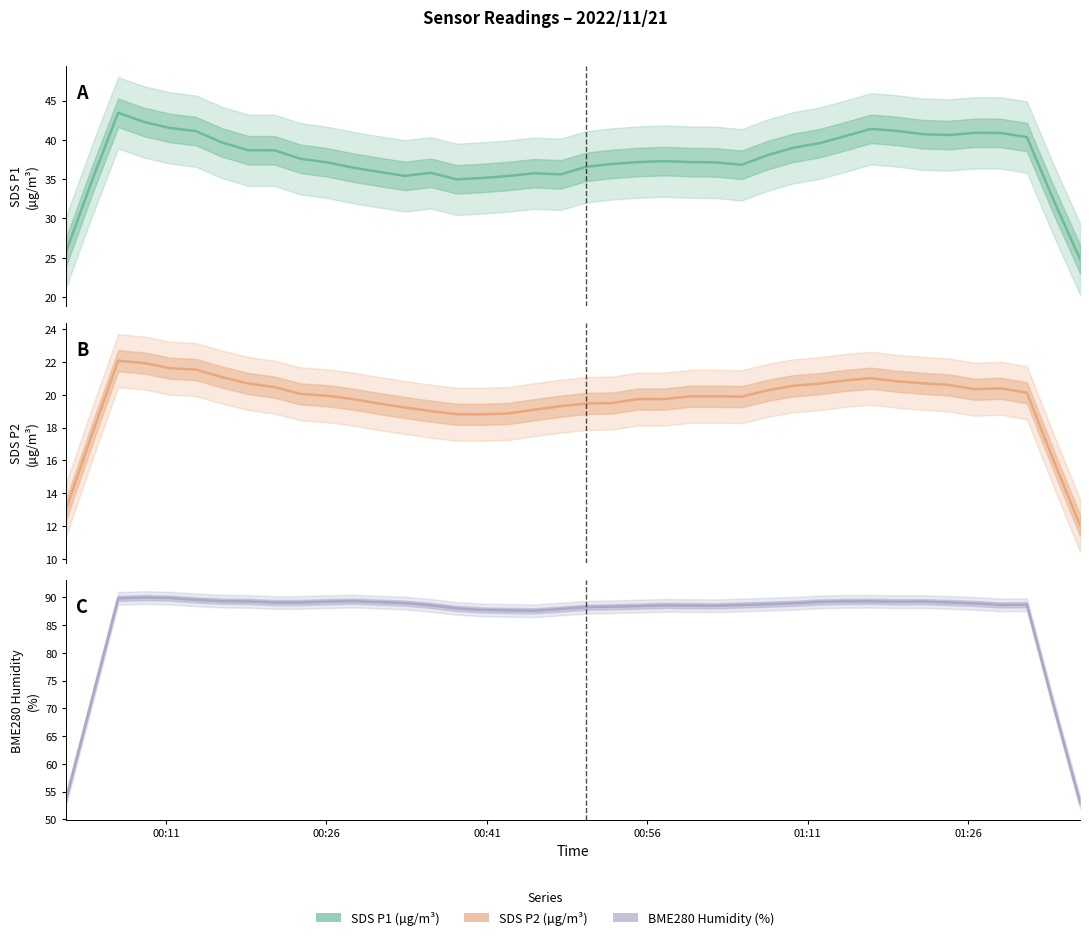

Which series has the largest total across all categories?

BME280_humidity